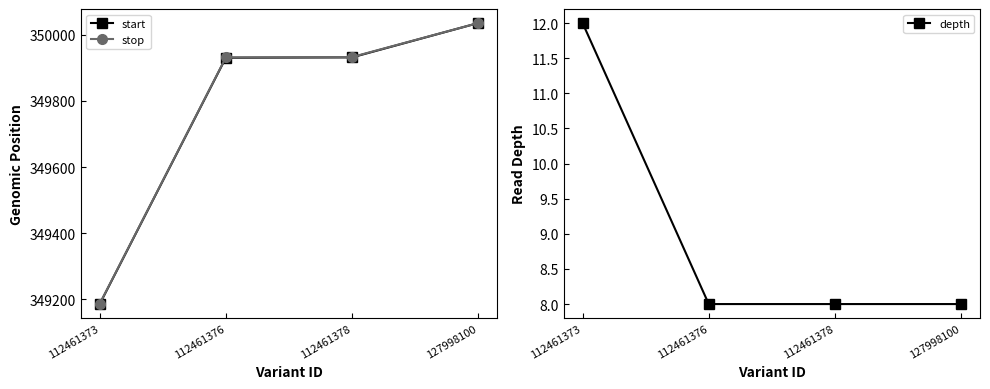

True or false: start and stop cross at least once.

False